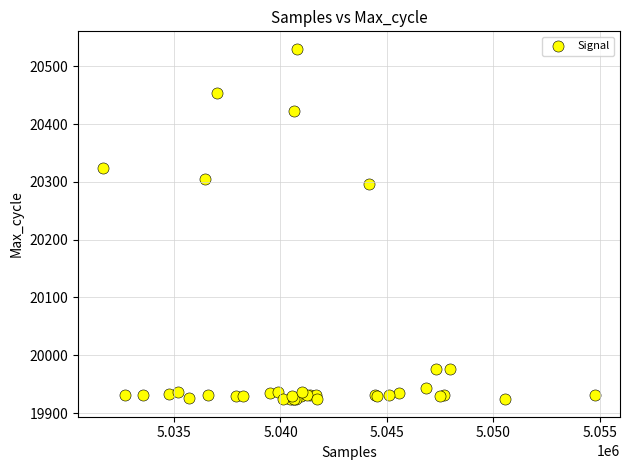

What Y value in the scatter plot is closest to 20227?

20296